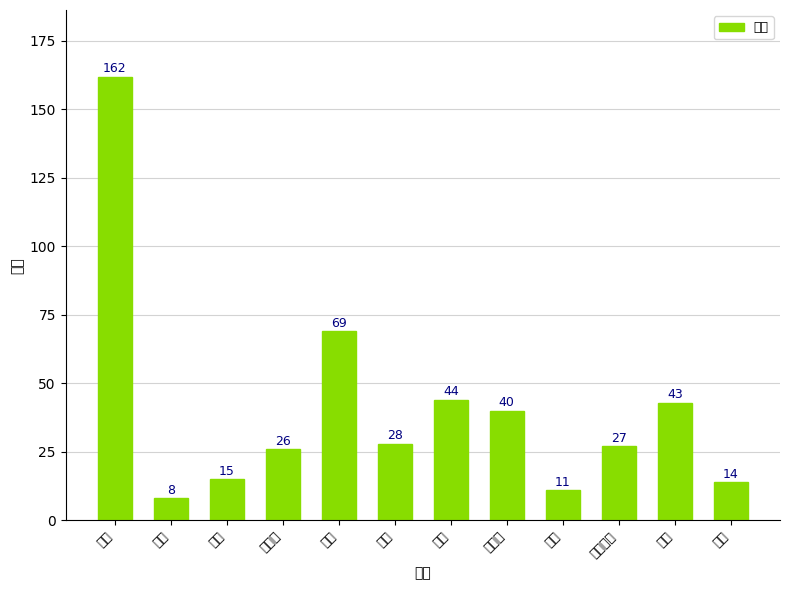

Reading left to right, extract all data points from this chart.

162	8	15	26	69	28	44	40	11	27	43	14